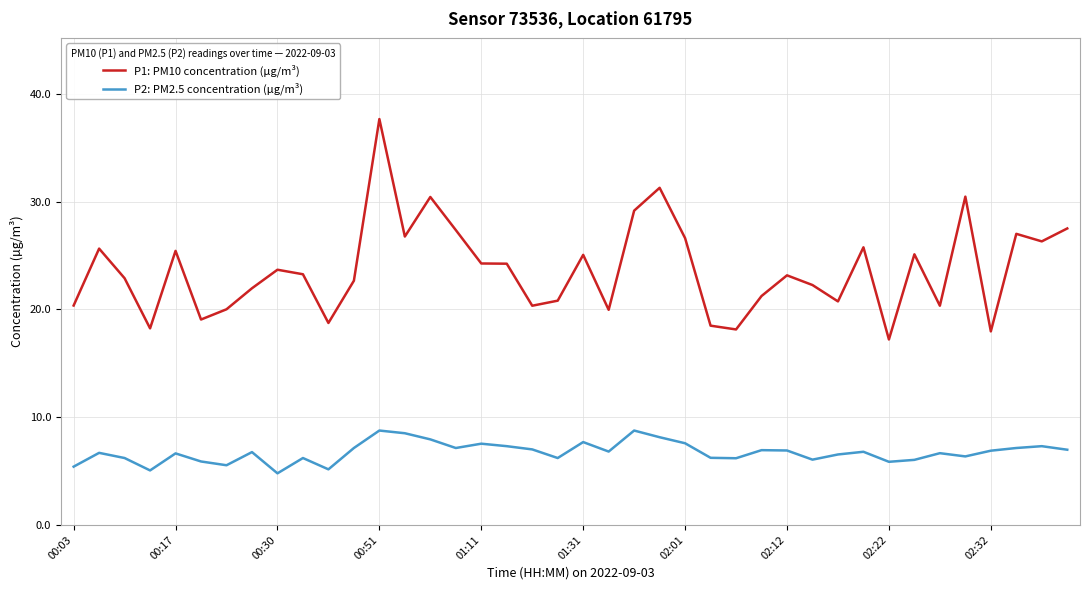

How many categories are shown in the chart?

40